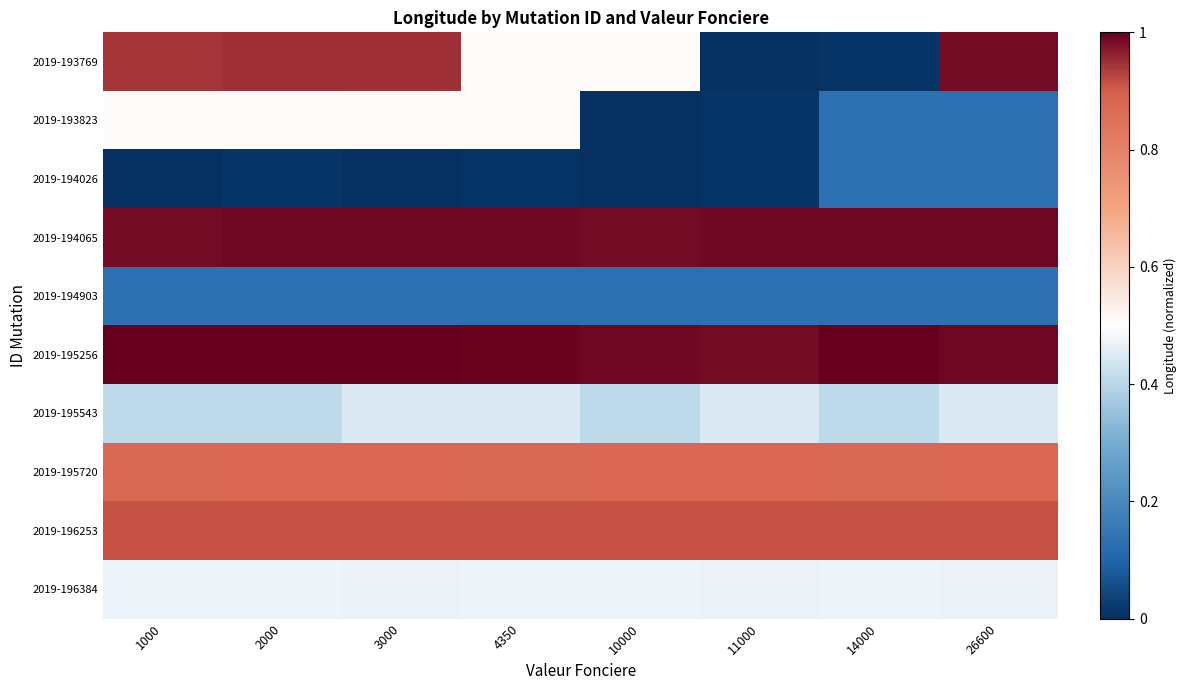

Which series has the largest total across all categories?

2019-195256